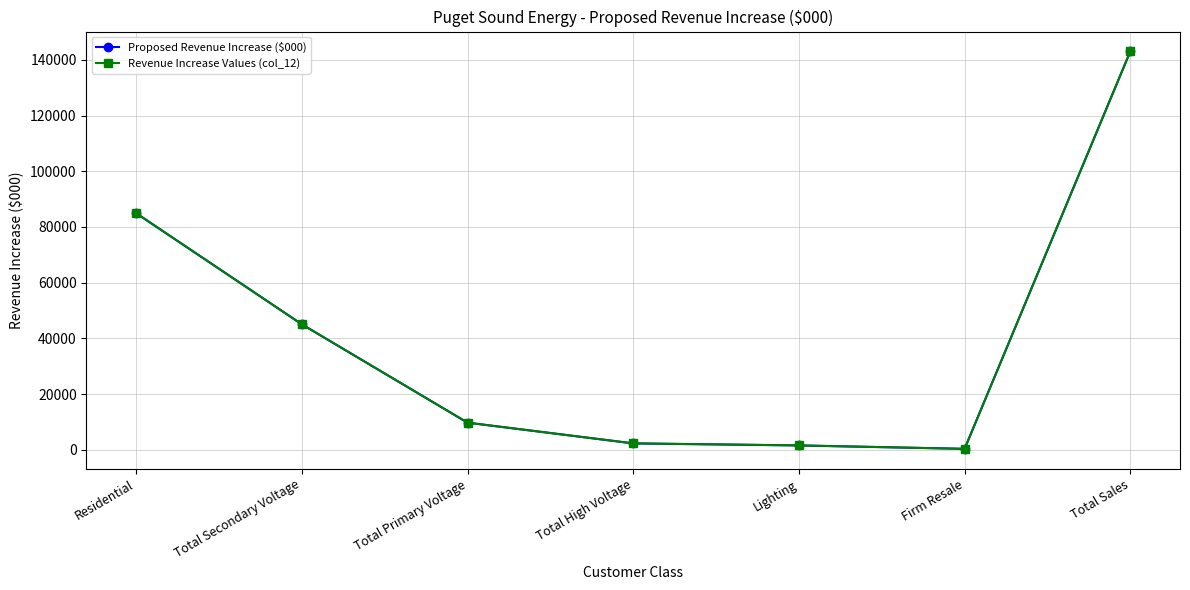

What is the difference between the second highest and second lowest values in the Revenue Increase Values (col_12) series?

83359.2